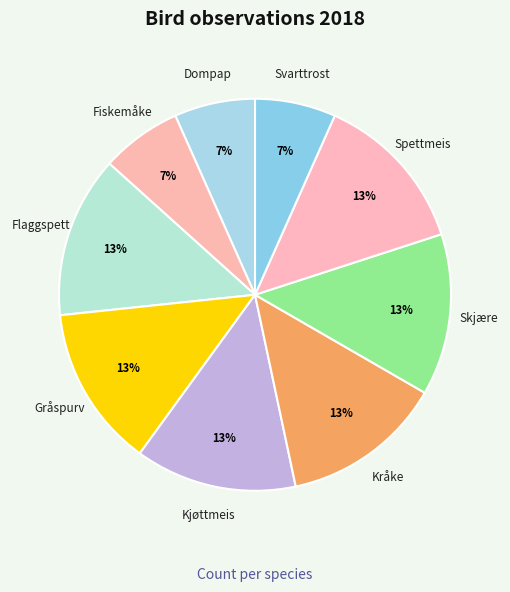

Is there any slice that represents more than half of the pie?

No